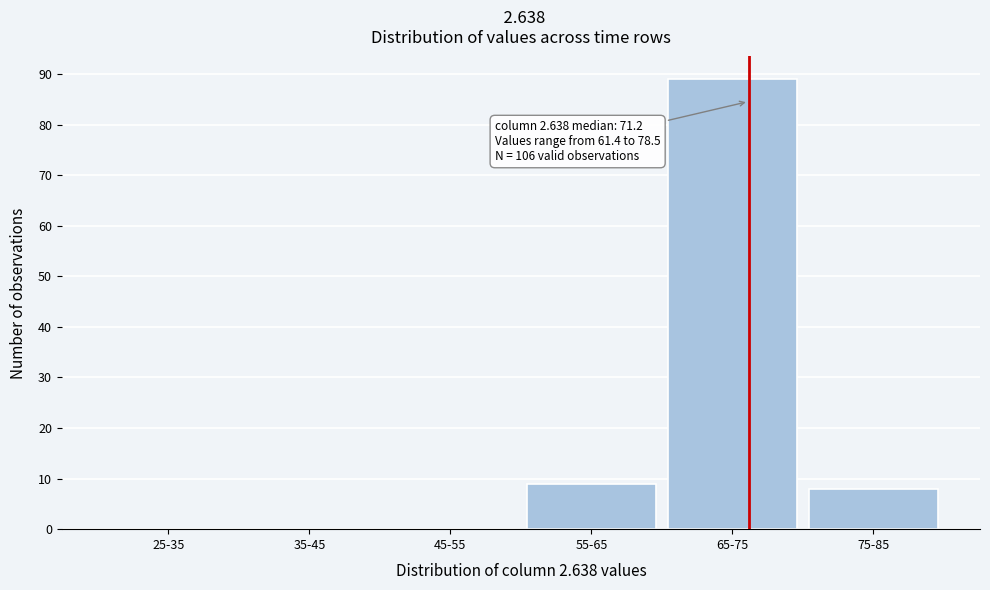

Reading left to right, list all the values displayed in this chart.

25-35=0	35-45=0	45-55=0	55-65=9	65-75=89	75-85=8